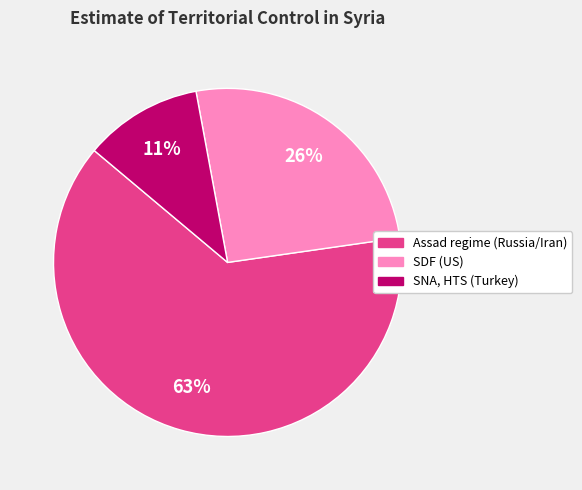

Is Assad regime (Russia/Iran) the majority of the pie?

Yes